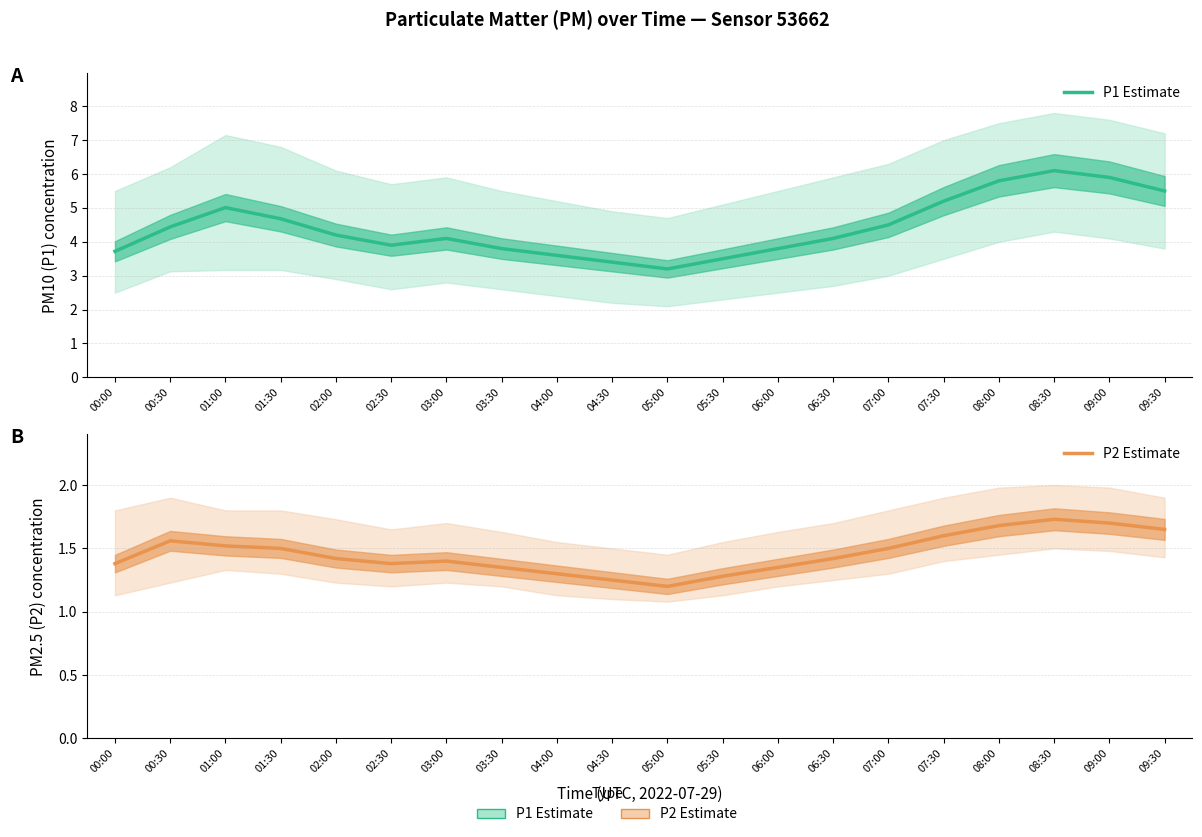

What is the minimum value for P2 Estimate?

1.2